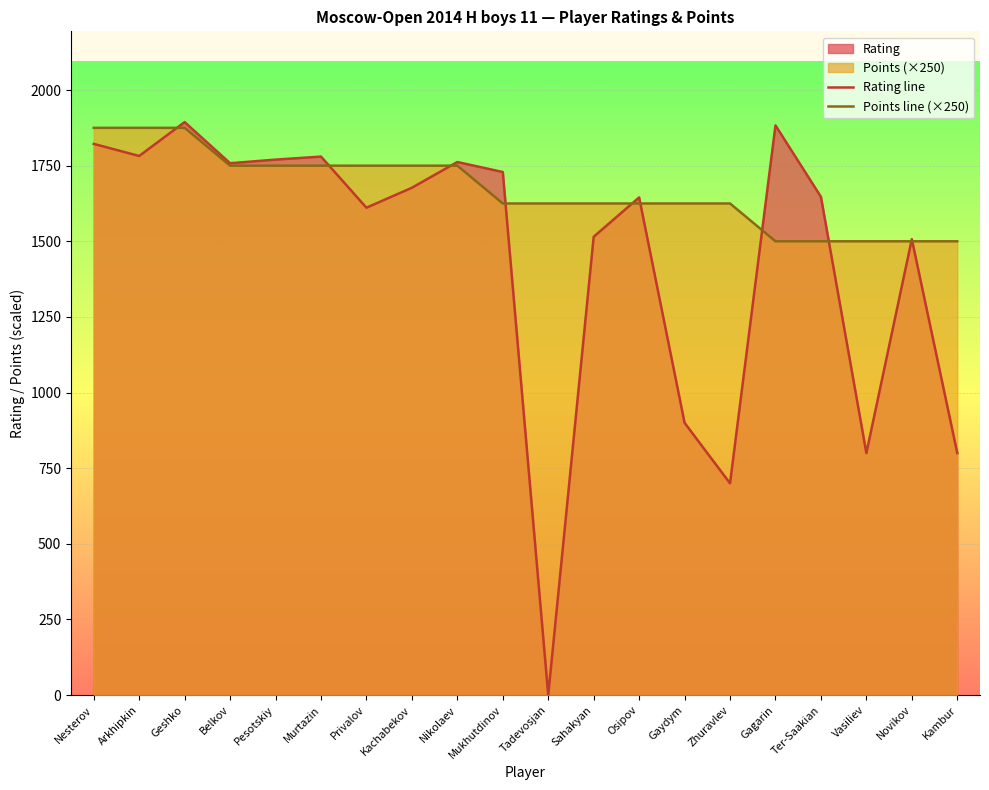

What is the spread (max minus min) of values at Sahakyan?

110